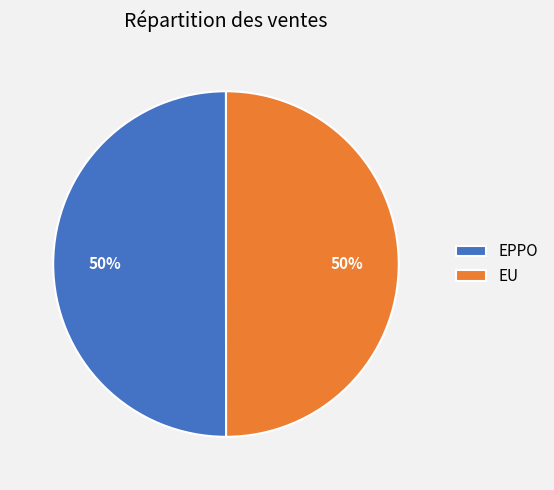

To the nearest percent, what percentage of the pie is EU?

50%